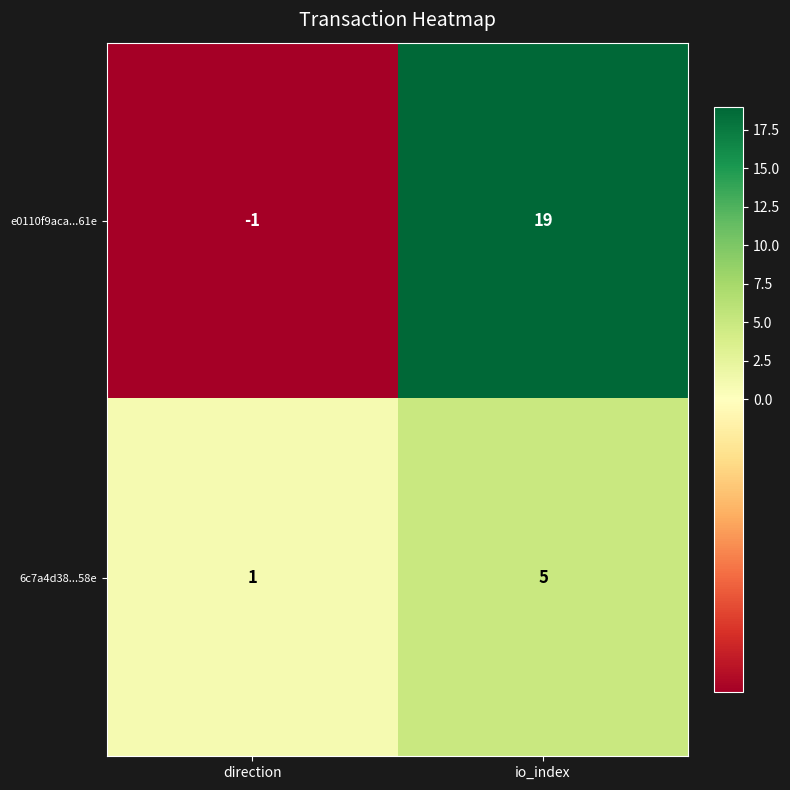

Where is e0110f9aca...61e nearest to the value 9?

direction